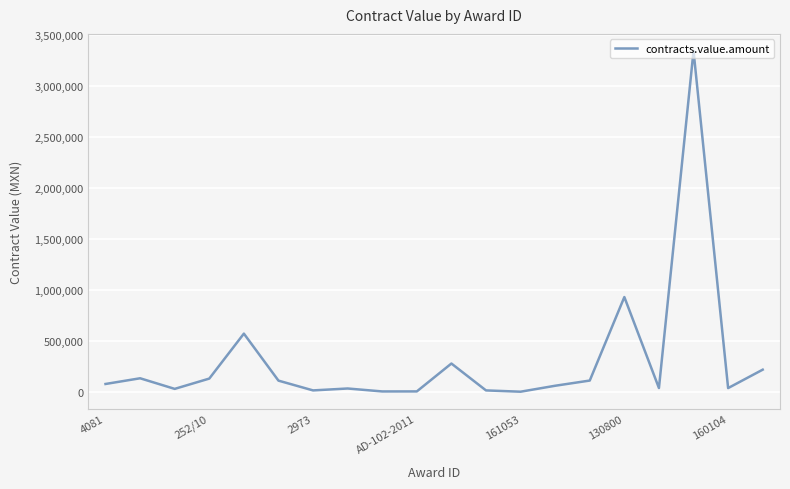

How many lines are shown in the chart?

1